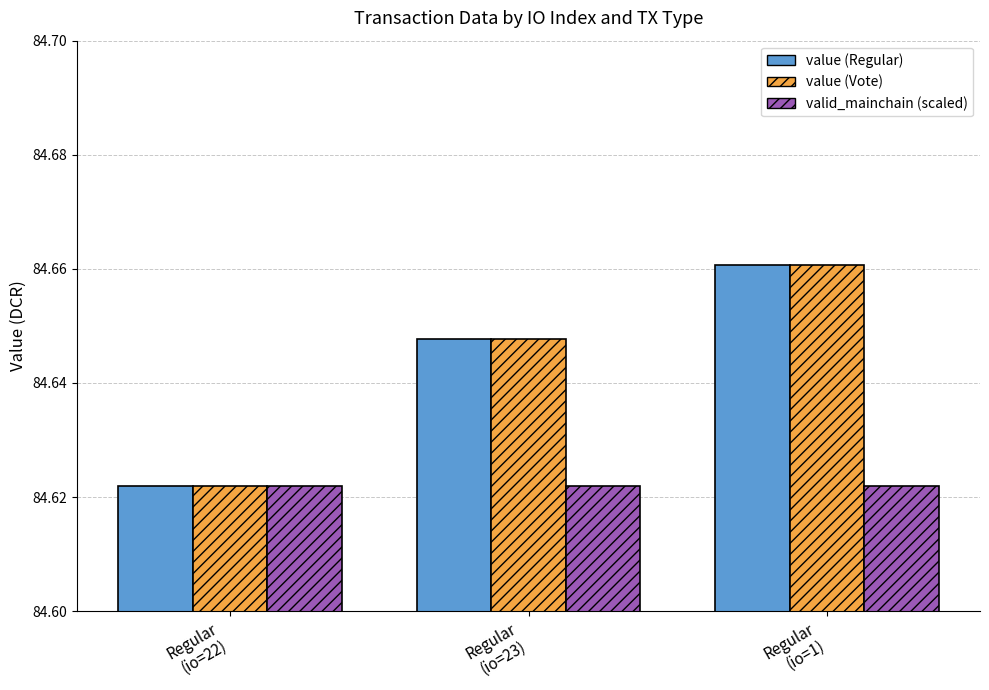

At which category is the sum across all series the highest?

Regular
(io=1)